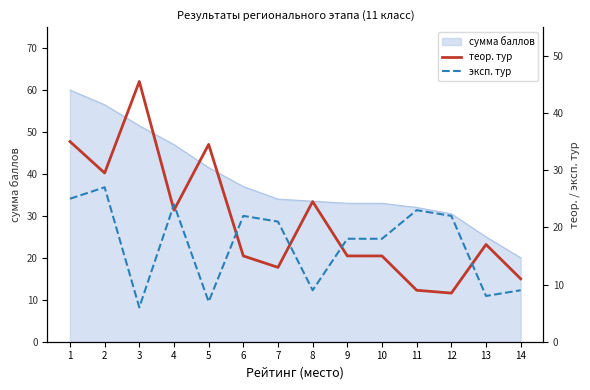

Is it true that эксп. тур equals 18.0 at 10?

True